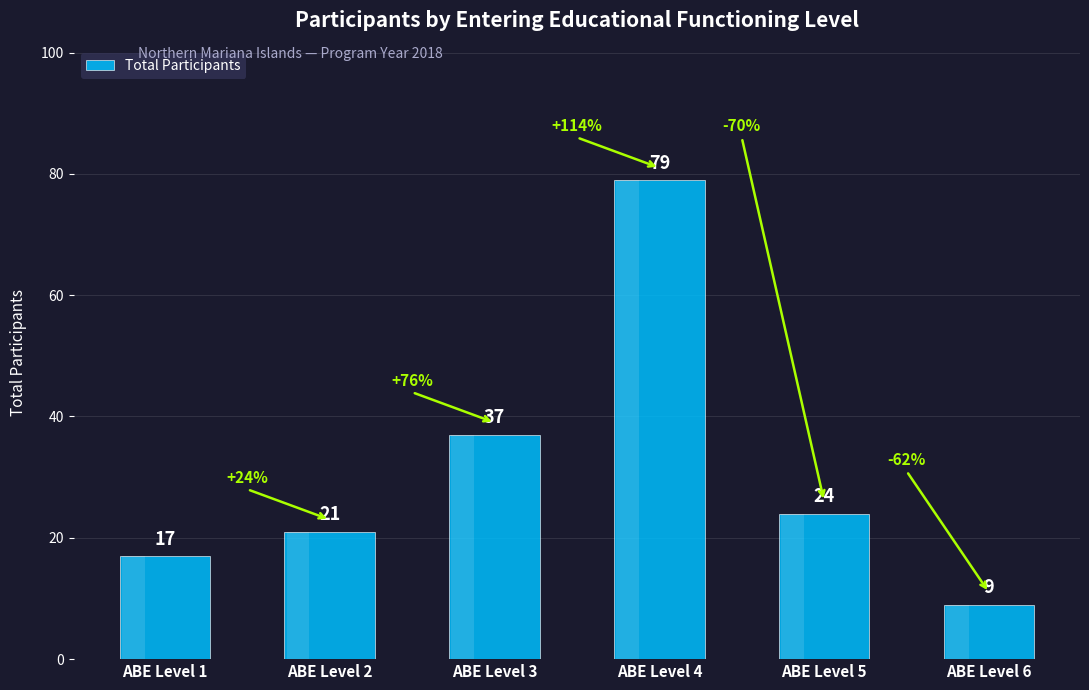

How many data points are less than 24?

3